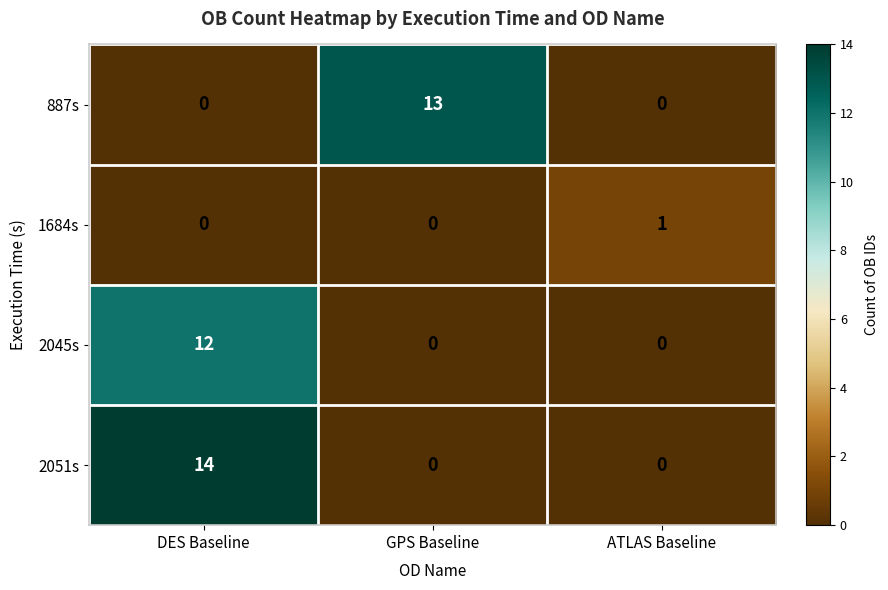

Rank the series by their maximum value, from highest to lowest.

2051s, 887s, 2045s, 1684s